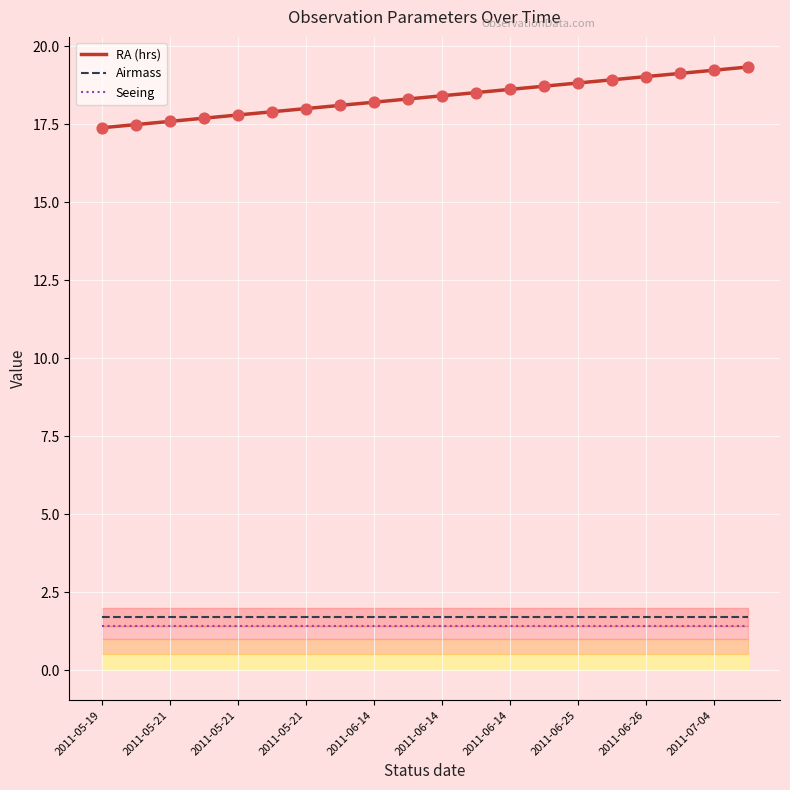

What is the total value across all series at 15?

22.0